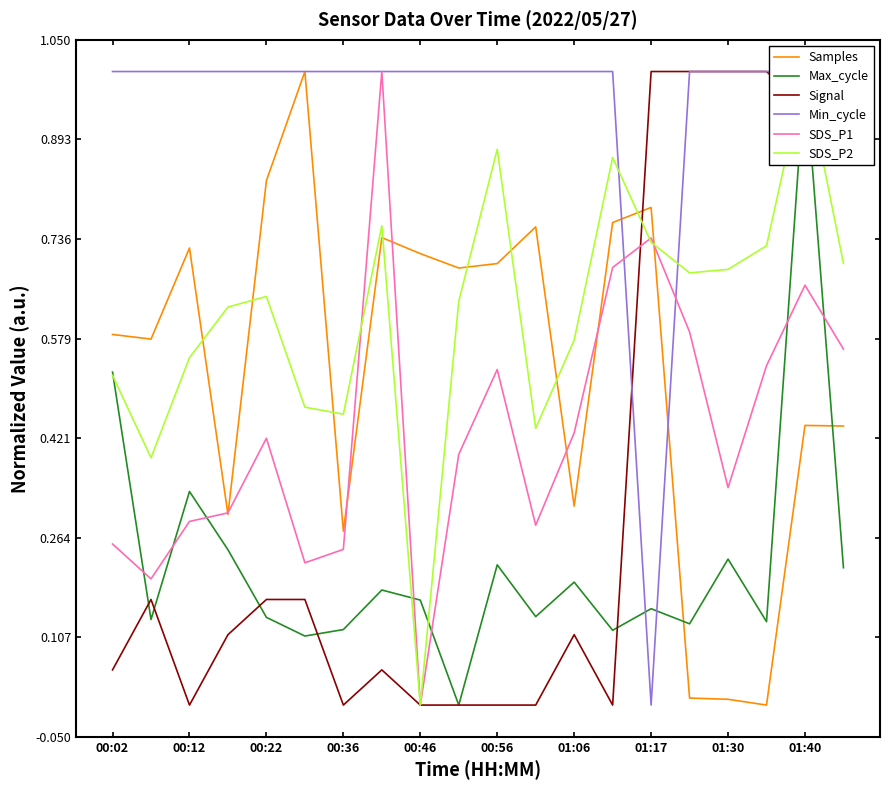

The value of Samples at 00:36 is 0.2. True or false?

False